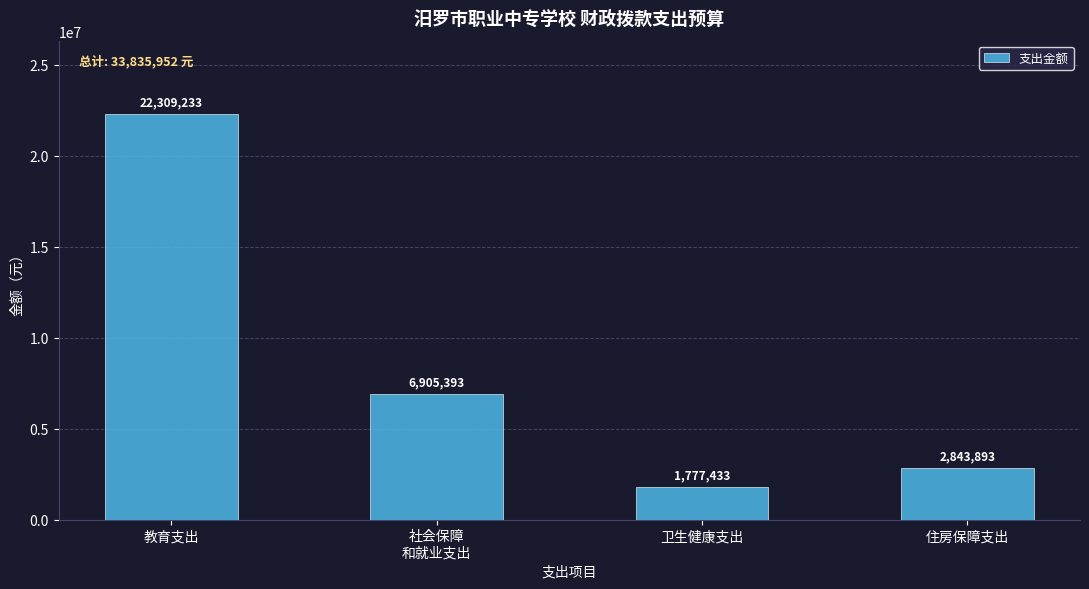

Is it true that the value at 社会保障
和就业支出 is 9180691?

False